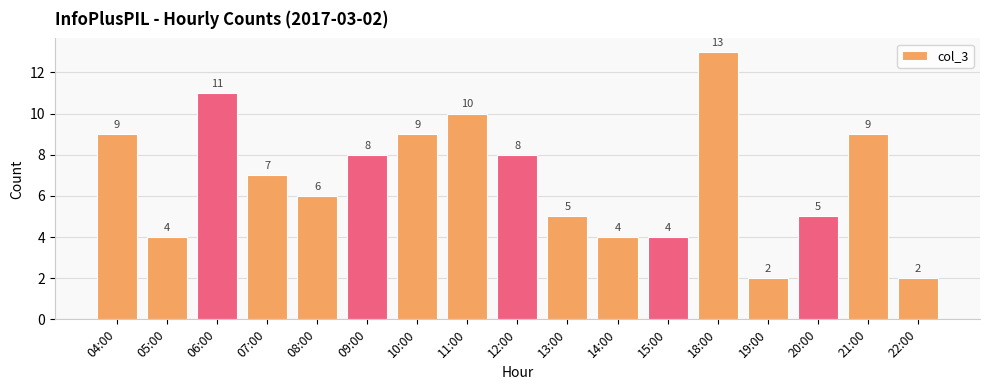

Which has a higher value, 11:00 or 19:00?

11:00